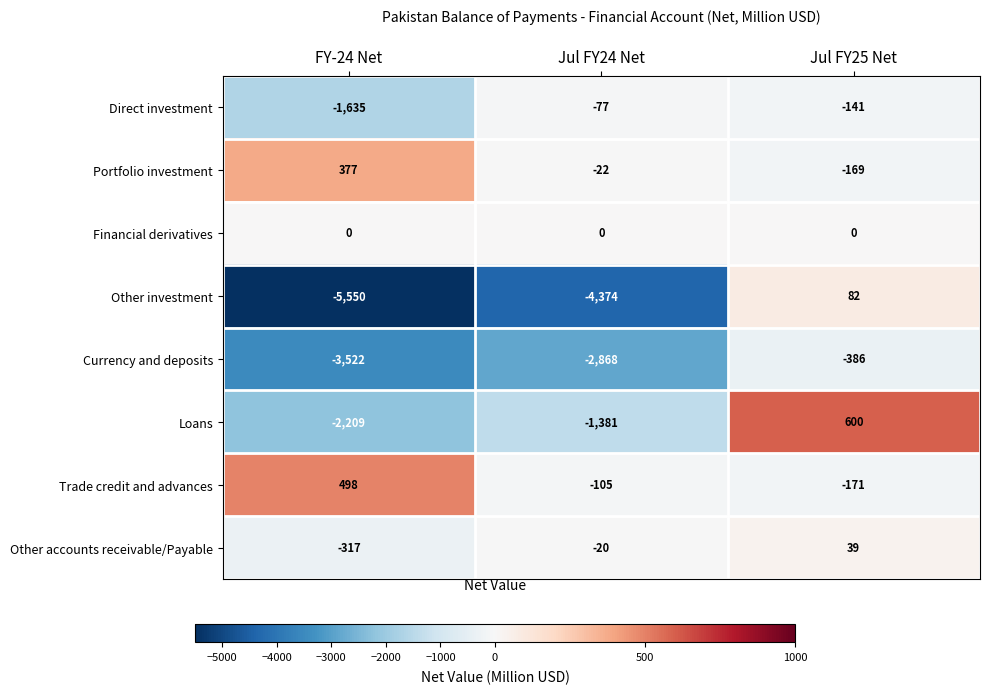

Between FY-24 Net and Jul FY24 Net, which series saw the biggest shift?

Direct investment